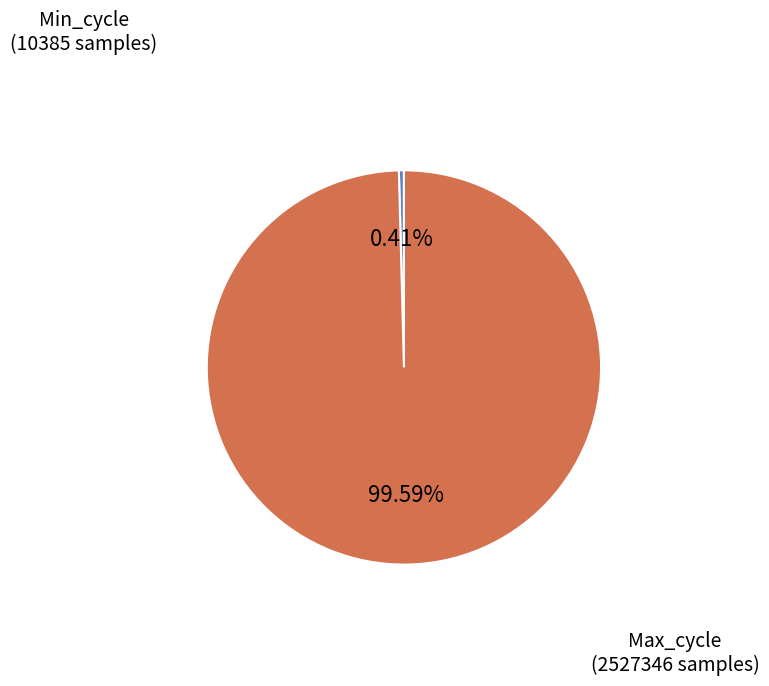

Is it true that Max_cycle is 88% of the pie?

False